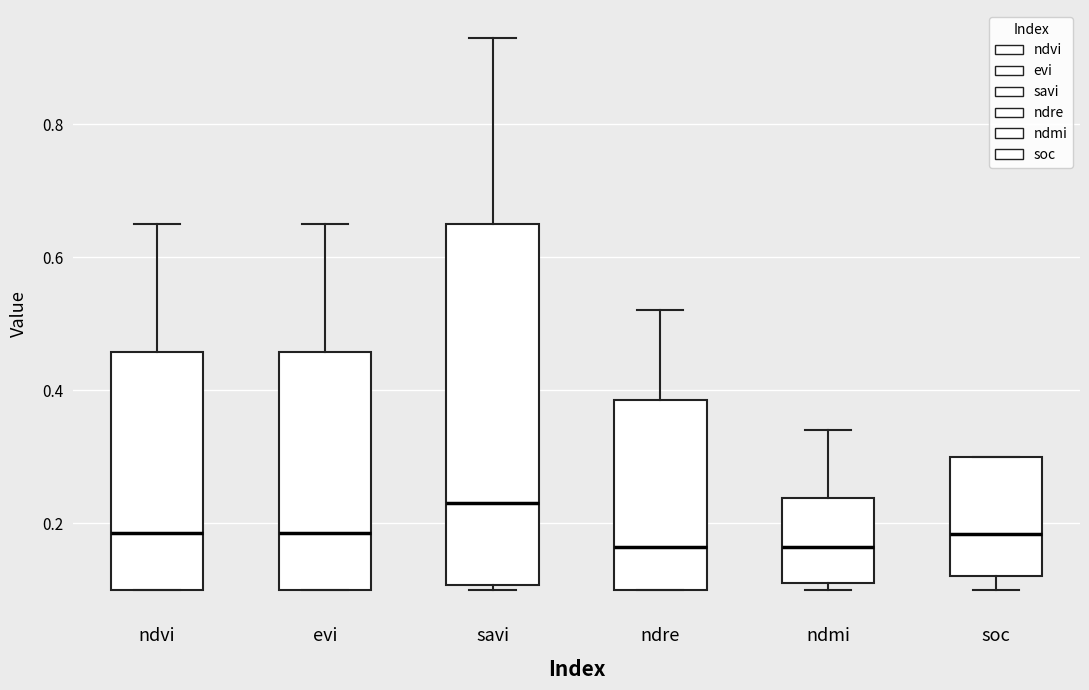

Reading left to right, read every box against the y-axis: the position of its median line, the range the box covers, and the ends of its whiskers. The values are not printed on the chart, so give them approximately, as read against the axis.

ndvi: median 0.18, box 0.10 to 0.46, whiskers 0.10 to 0.66
evi: median 0.18, box 0.10 to 0.46, whiskers 0.10 to 0.66
savi: median 0.24, box 0.10 to 0.66, whiskers 0.10 (just below the box's lower edge) to 0.94
ndre: median 0.16, box 0.10 to 0.38, whiskers 0.10 to 0.52
ndmi: median 0.16, box 0.12 to 0.24, whiskers 0.10 to 0.34
soc: median 0.18, box 0.12 to 0.30, whiskers 0.10 to 0.30